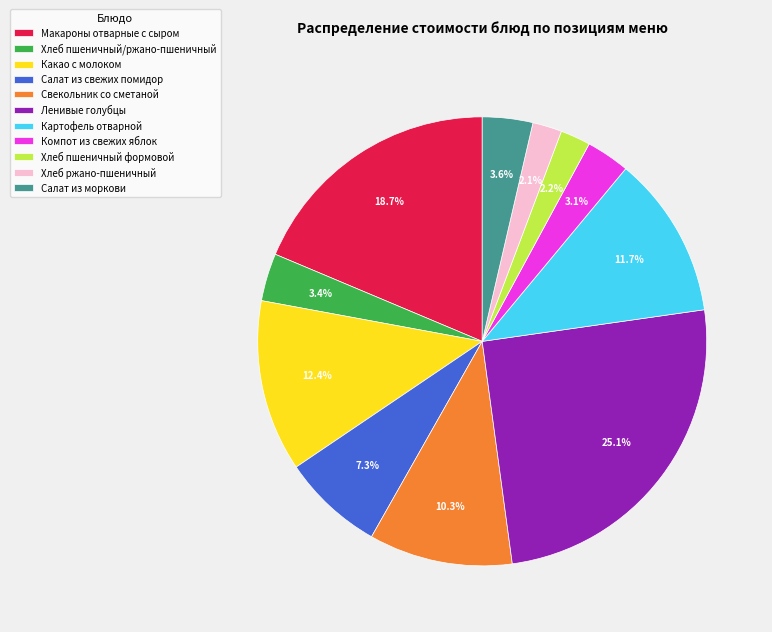

Which has a higher value, Макароны отварные с сыром or Хлеб пшеничный/ржано-пшеничный?

Макароны отварные с сыром